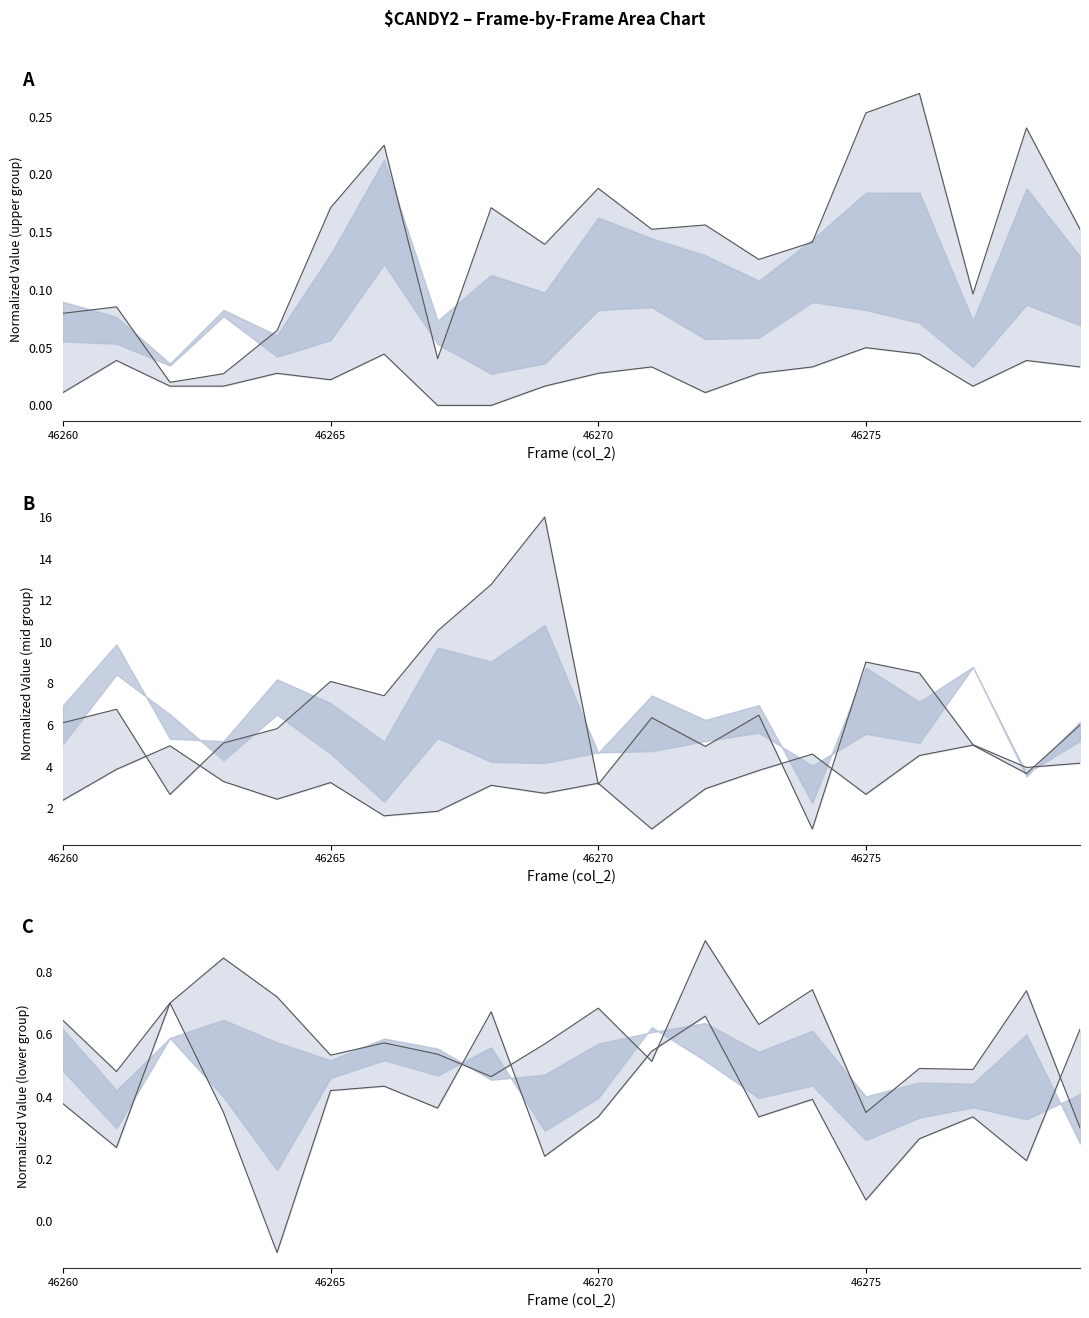

What value does the lower series have at 12?

0.7